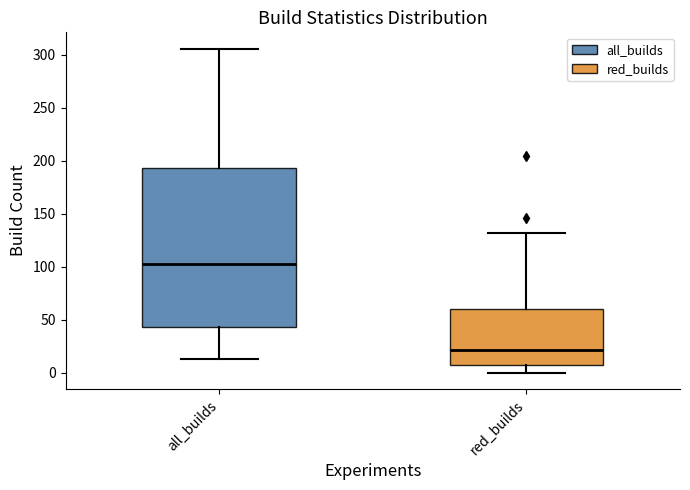

Comparing the boxes themselves (not the whiskers), which one is the tallest?

all_builds